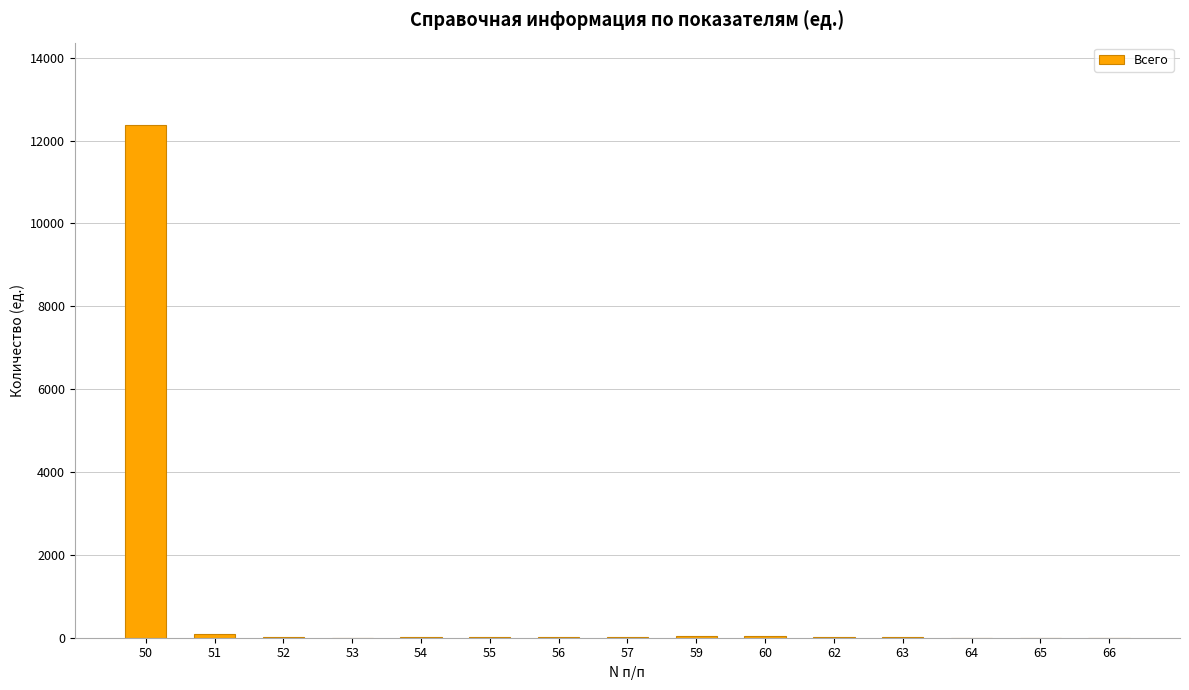

Is it true that the value at 64 is 0?

True